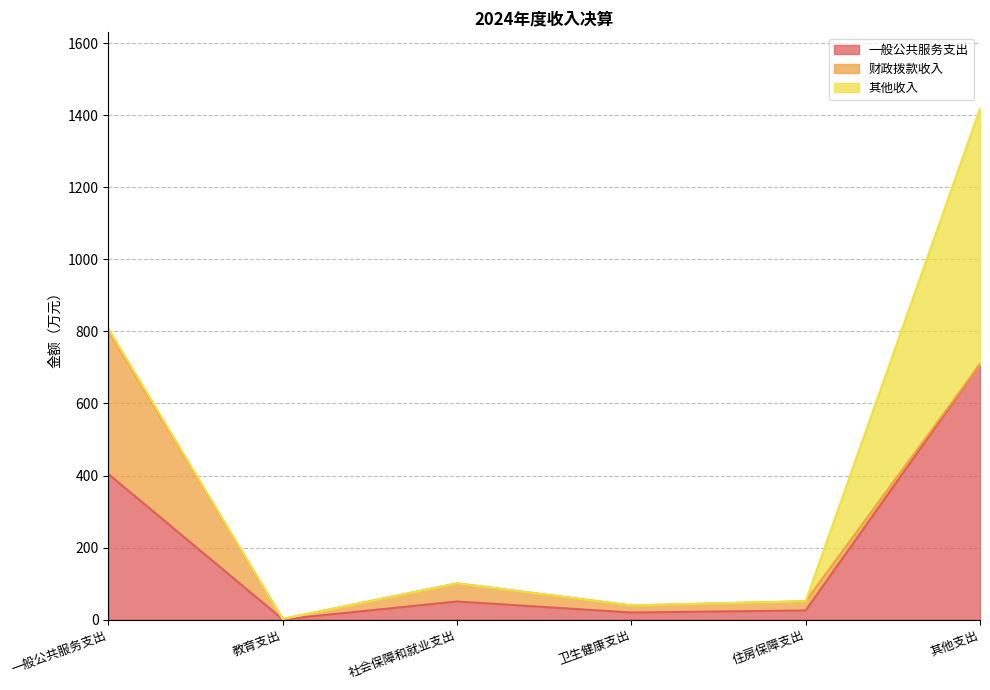

How many data points does each series have?

6